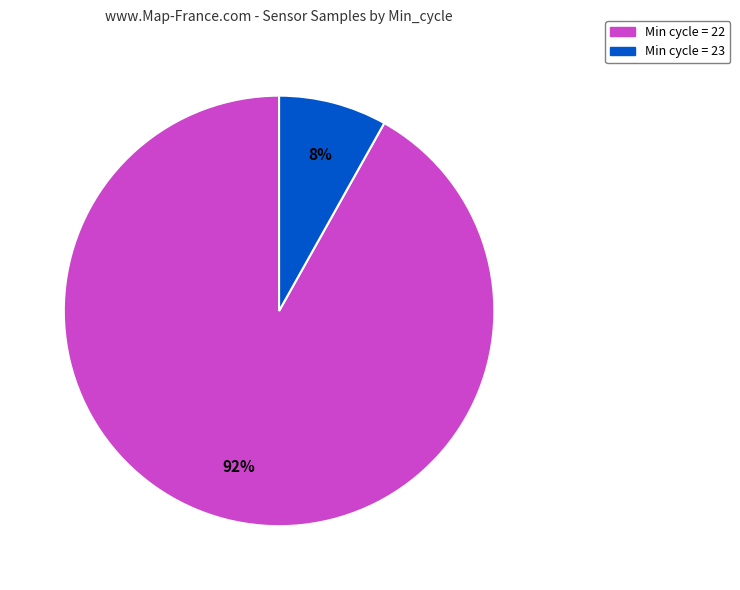

Is there a majority slice in this chart?

Yes